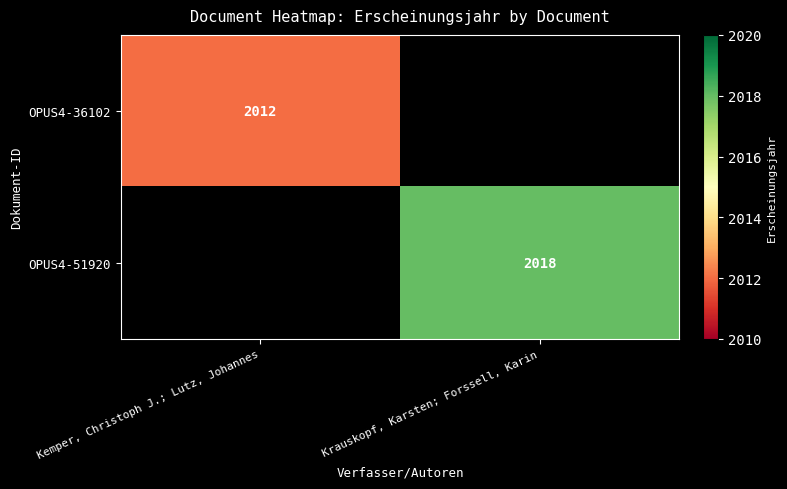

The value of OPUS4-36102 at Kemper, Christoph J.; Lutz, Johannes is 2012. True or false?

True